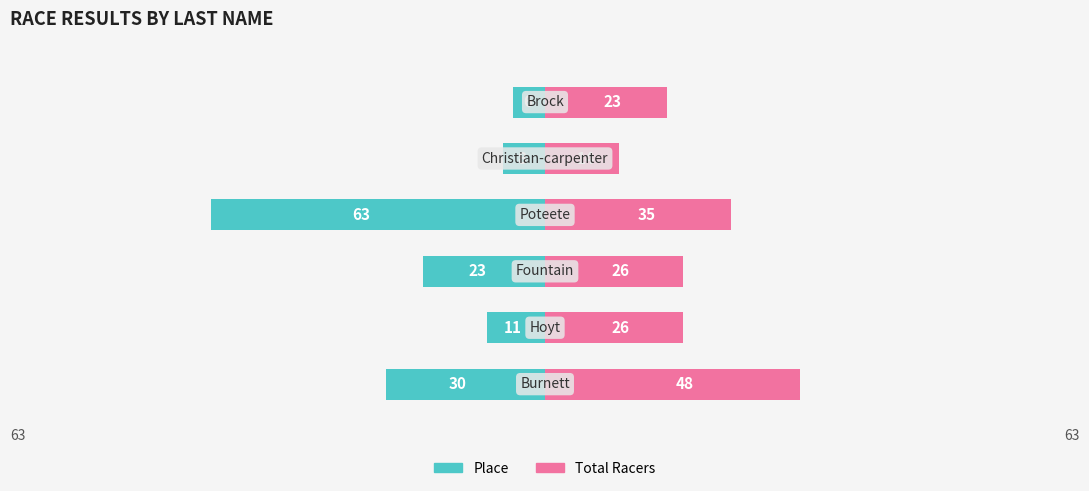

Reading right to left, transcribe all the data shown in this chart.

Place: -6	-8	-63	-23	-11	-30
Total Racers: 23	14	35	26	26	48